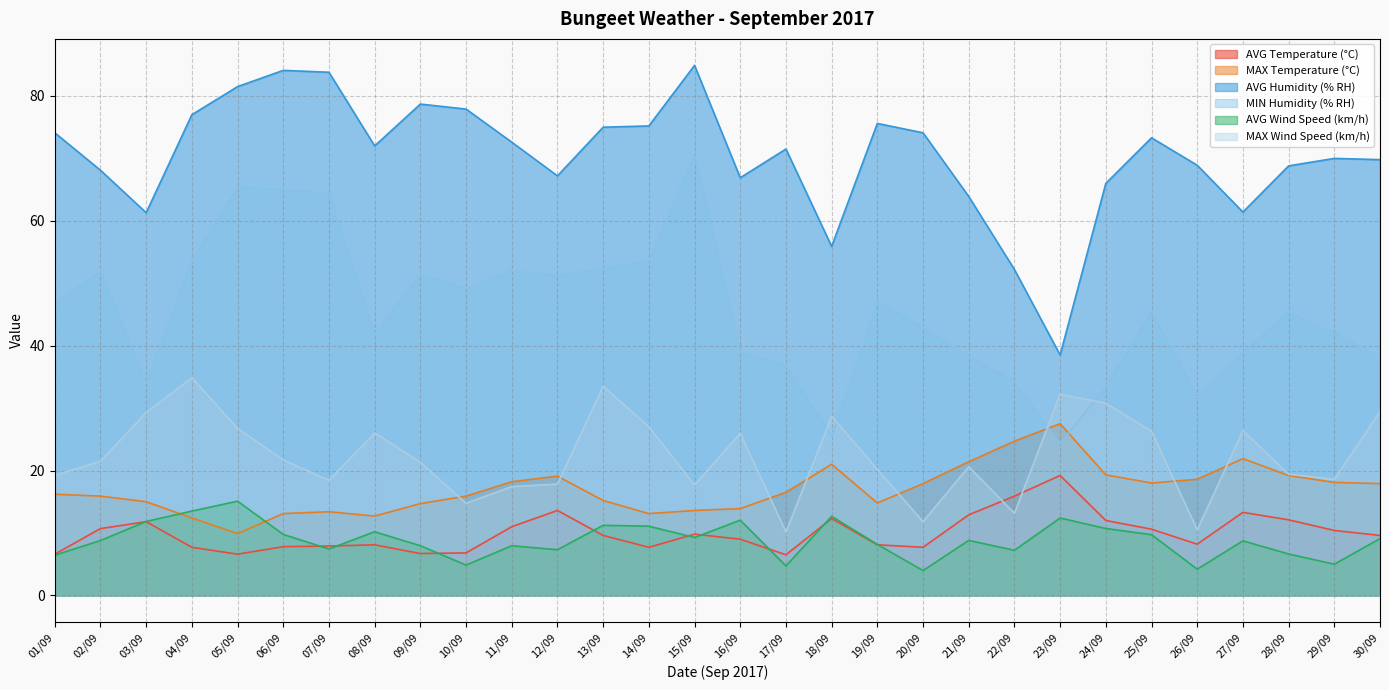

Rank the series by their maximum value, from highest to lowest.

AVG Humidity (% RH), MIN Humidity (% RH), MAX Wind Speed (km/h), MAX Temperature (°C), AVG Temperature (°C), AVG Wind Speed (km/h)